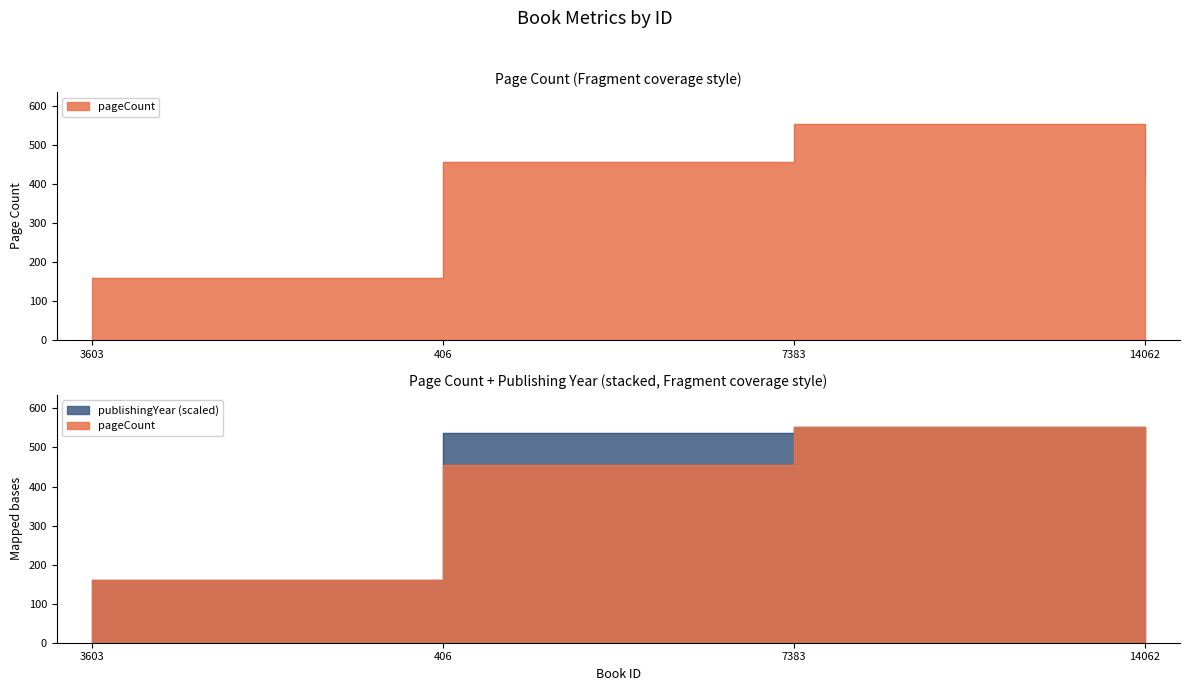

Which label corresponds to the largest value in the chart?

7383